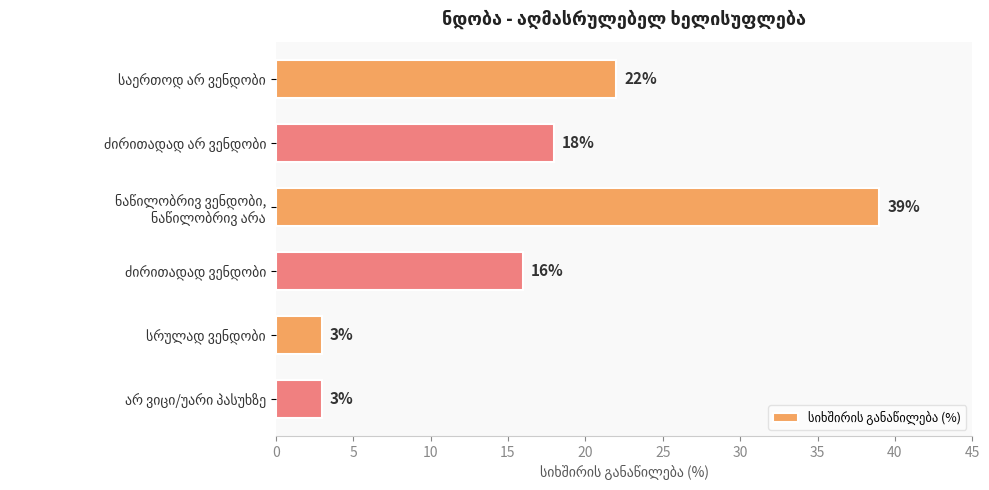

What is the difference between the maximum and minimum values?

36